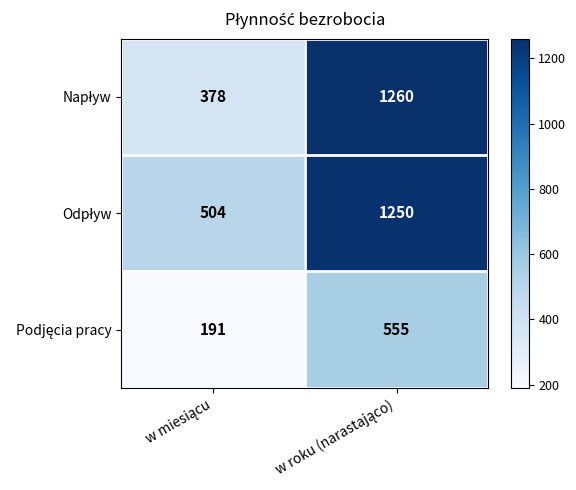

What is the smallest value displayed?

191